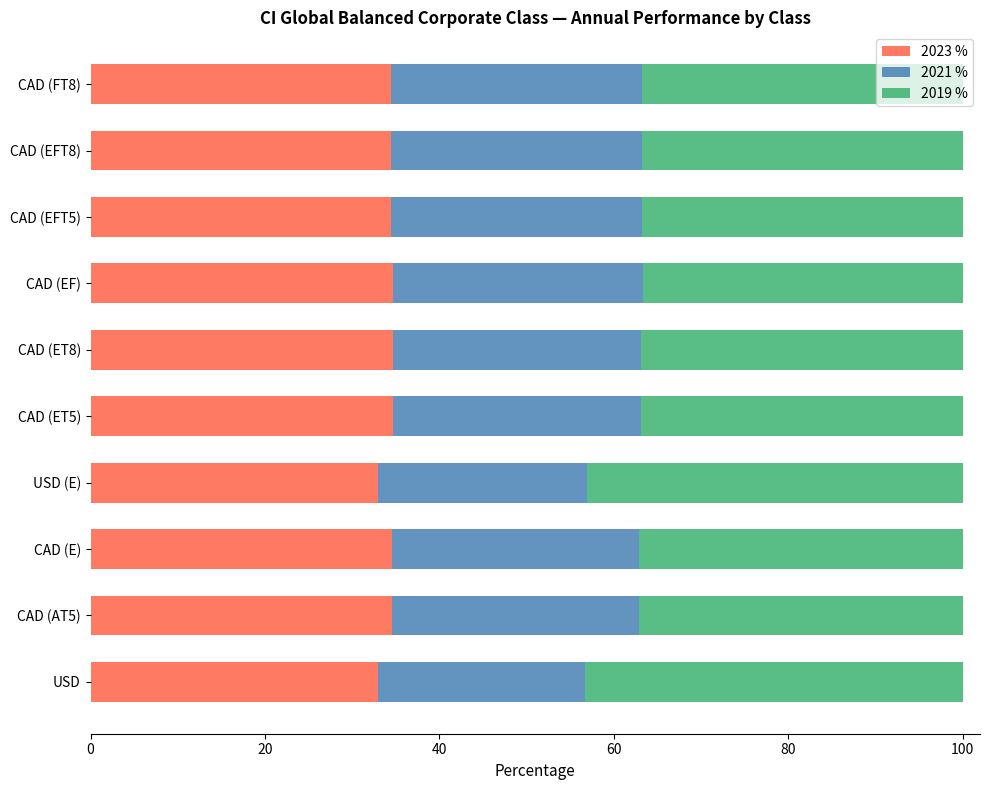

The value of 2023 % at CAD (ET8) is 34.7. True or false?

True